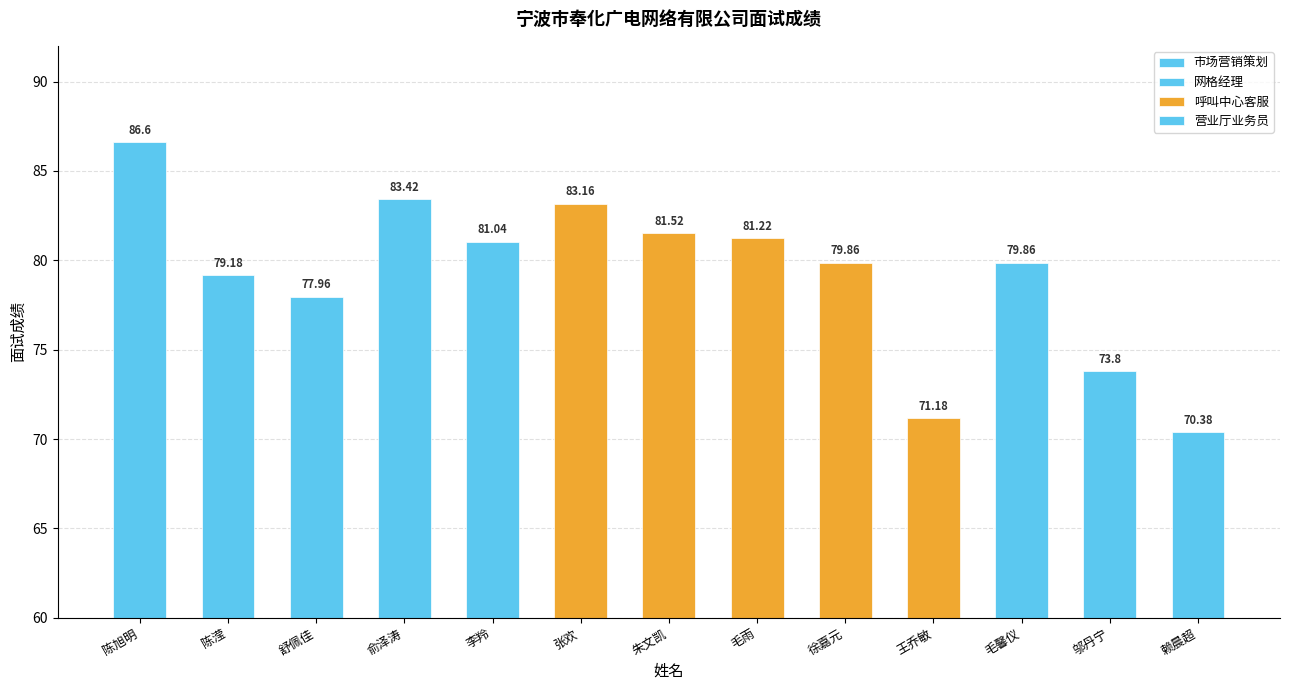

Approximately how many times larger is the value at 朱文凯 compared to 李羚?

1.0